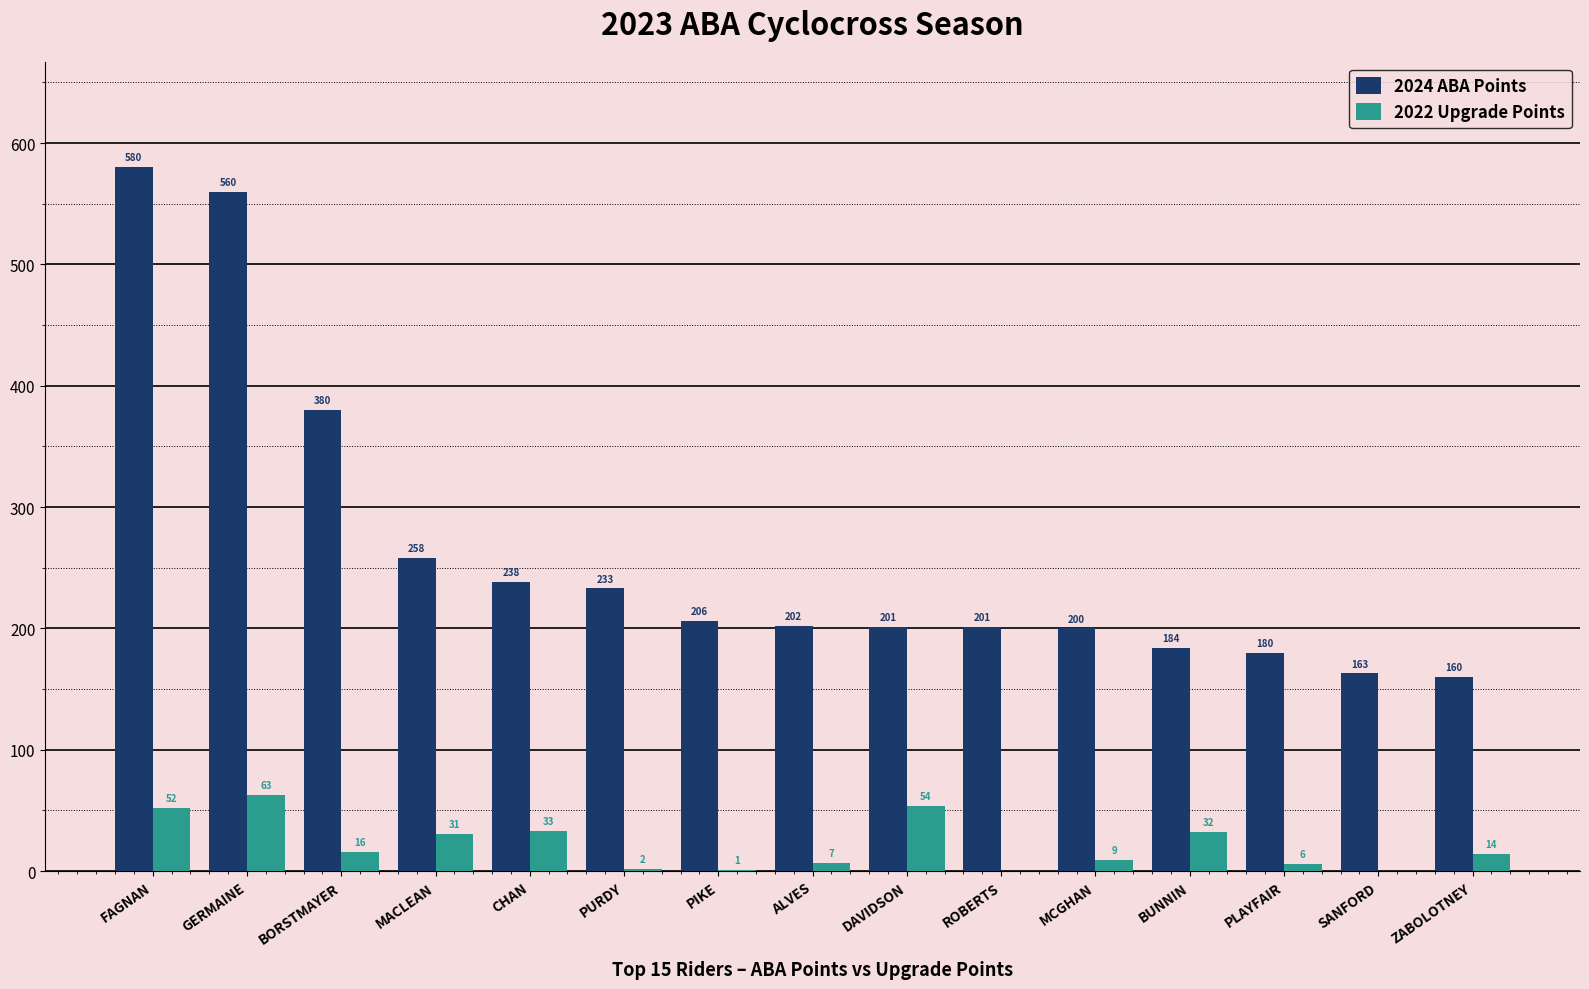

What is the sum of the 2022 Upgrade Points values at ALVES and CHAN?

40